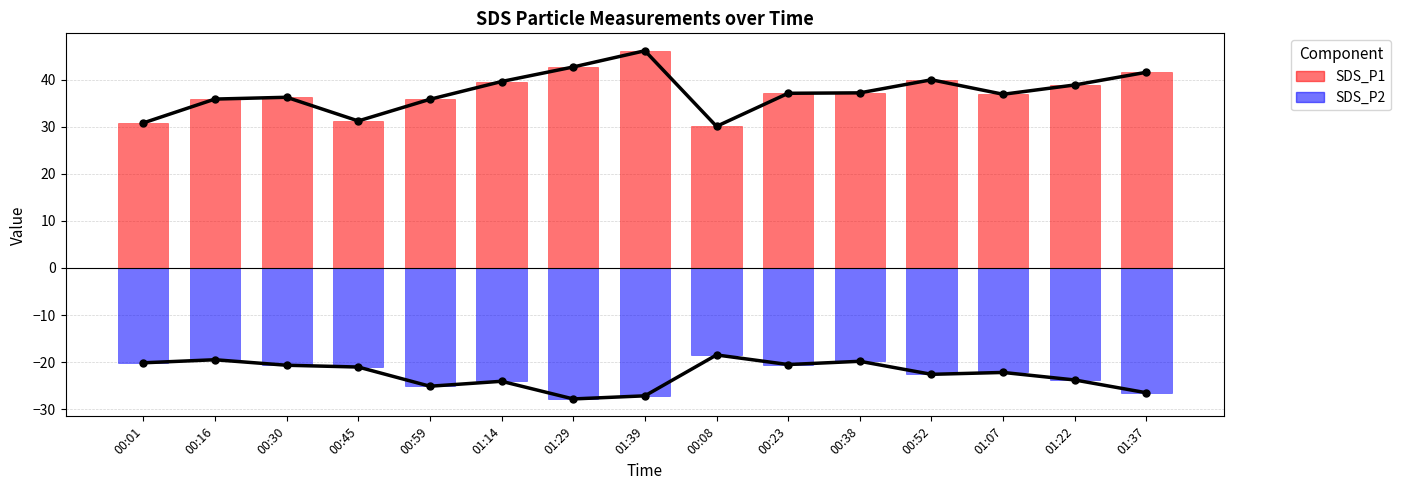

Reading left to right, extract all data points from this chart.

SDS_P1 trend: 00:01=30.8	00:16=35.9	00:30=36.3	00:45=31.2	00:59=35.9	01:14=39.6	01:29=42.7	01:39=46.2	00:08=30.1	00:23=37.1	00:38=37.2	00:52=40.0	01:07=36.9	01:22=38.9	01:37=41.6
SDS_P2 trend: 00:01=-20.1	00:16=-19.5	00:30=-20.7	00:45=-21.1	00:59=-25.1	01:14=-24.1	01:29=-27.8	01:39=-27.2	00:08=-18.5	00:23=-20.5	00:38=-19.8	00:52=-22.6	01:07=-22.2	01:22=-23.8	01:37=-26.5